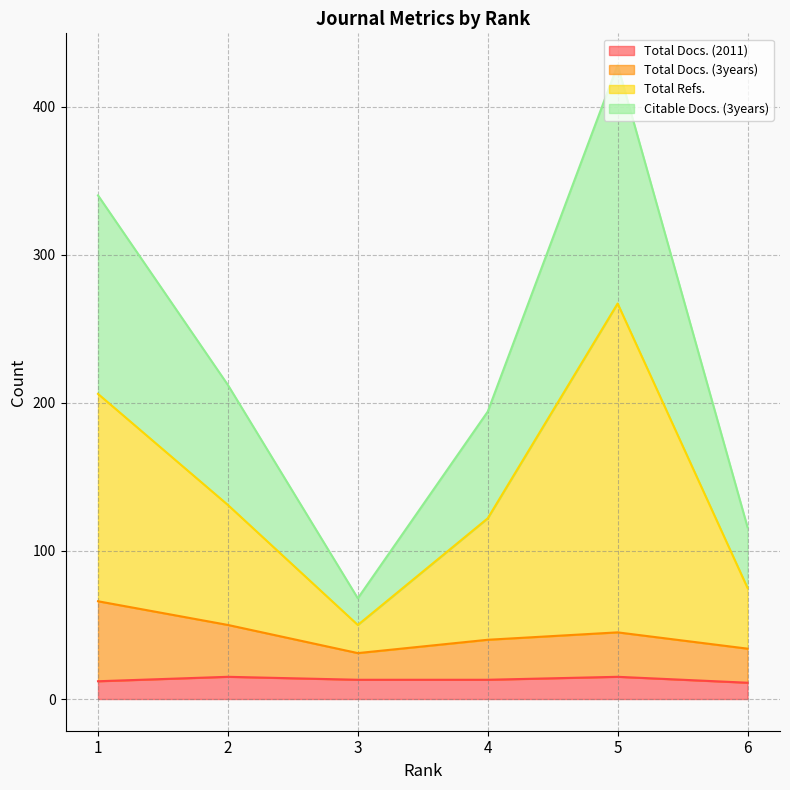

What is the value of the Total Docs. (3years) point at the 4th from the left?

40